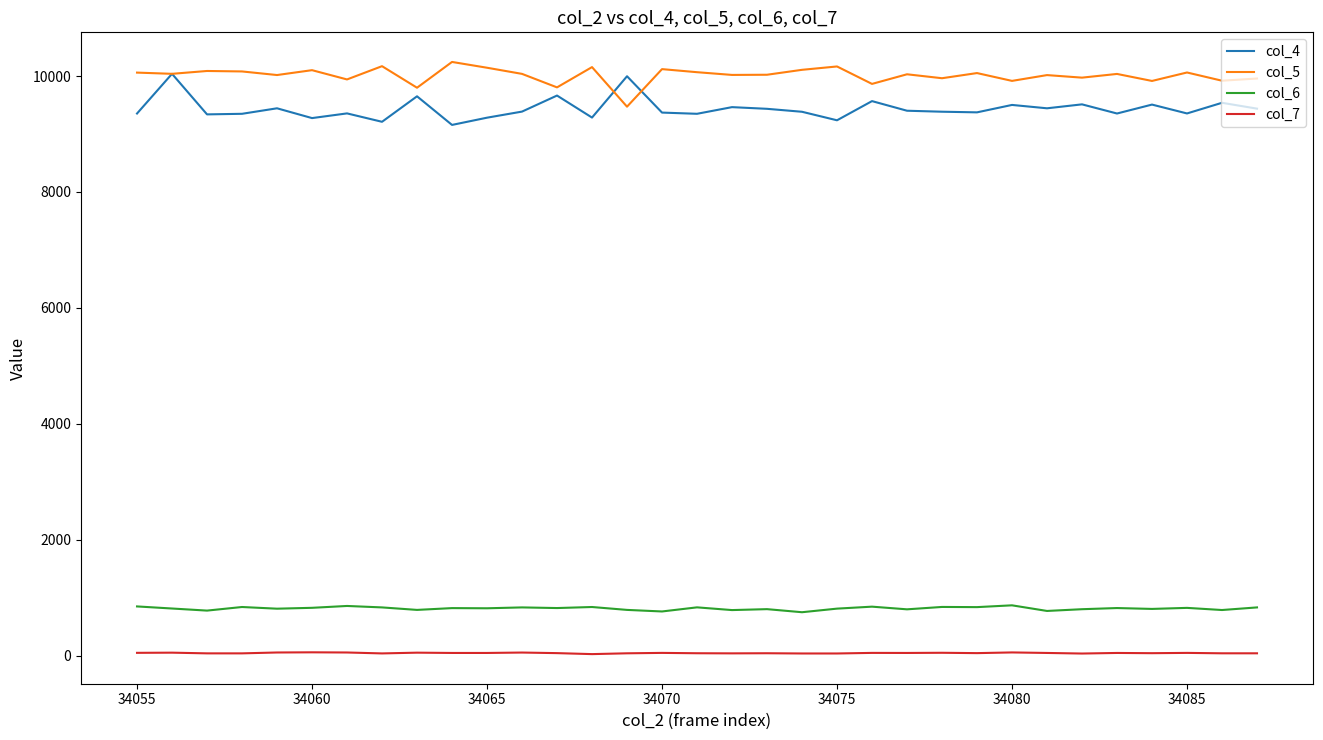

True or false: col_7 and col_5 cross at least once.

False